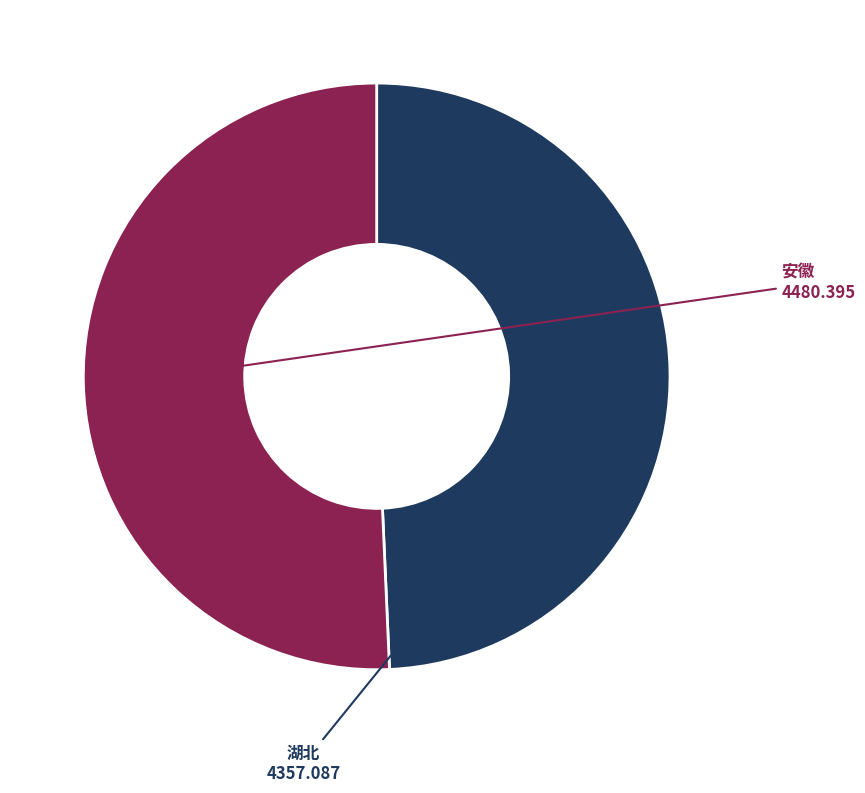

What is the largest slice in the pie chart?

安徽